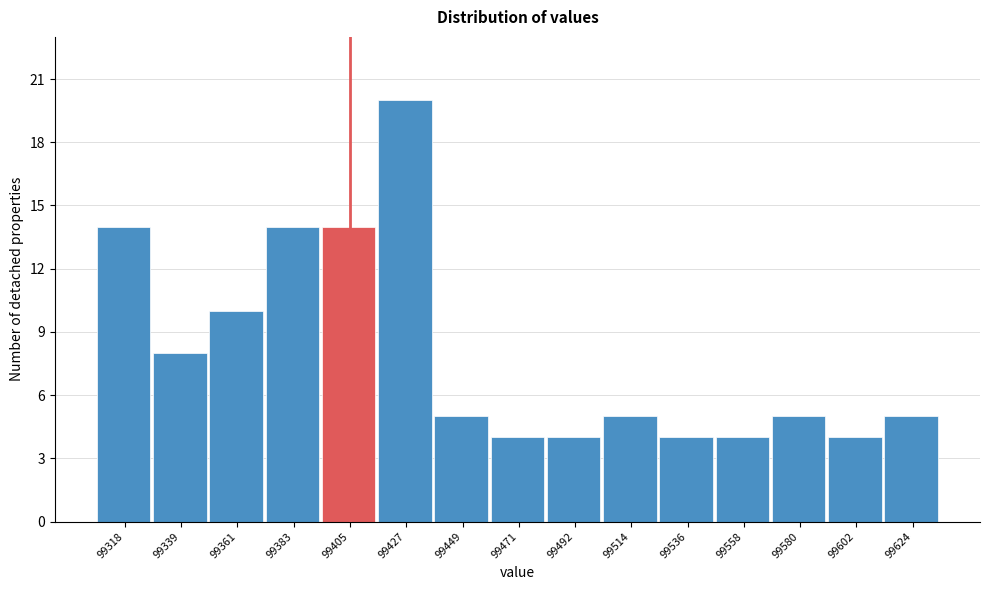

Reading left to right, list all the values displayed in this chart.

14	8	10	14	14	20	5	4	4	5	4	4	5	4	5